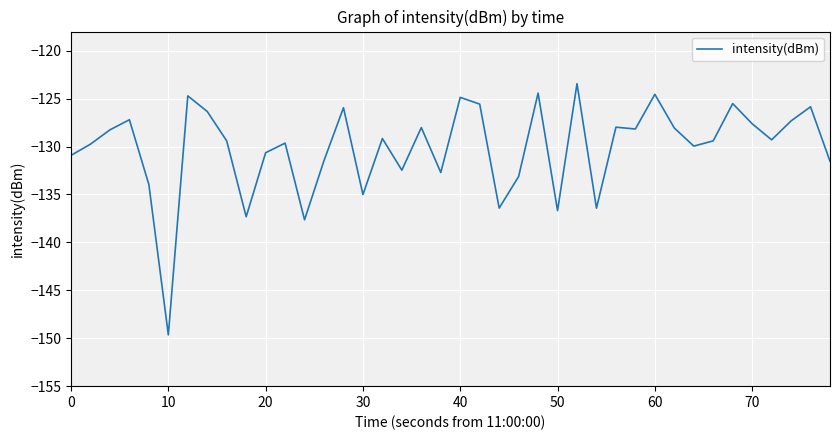

What is the difference between the maximum and minimum values?

26.2